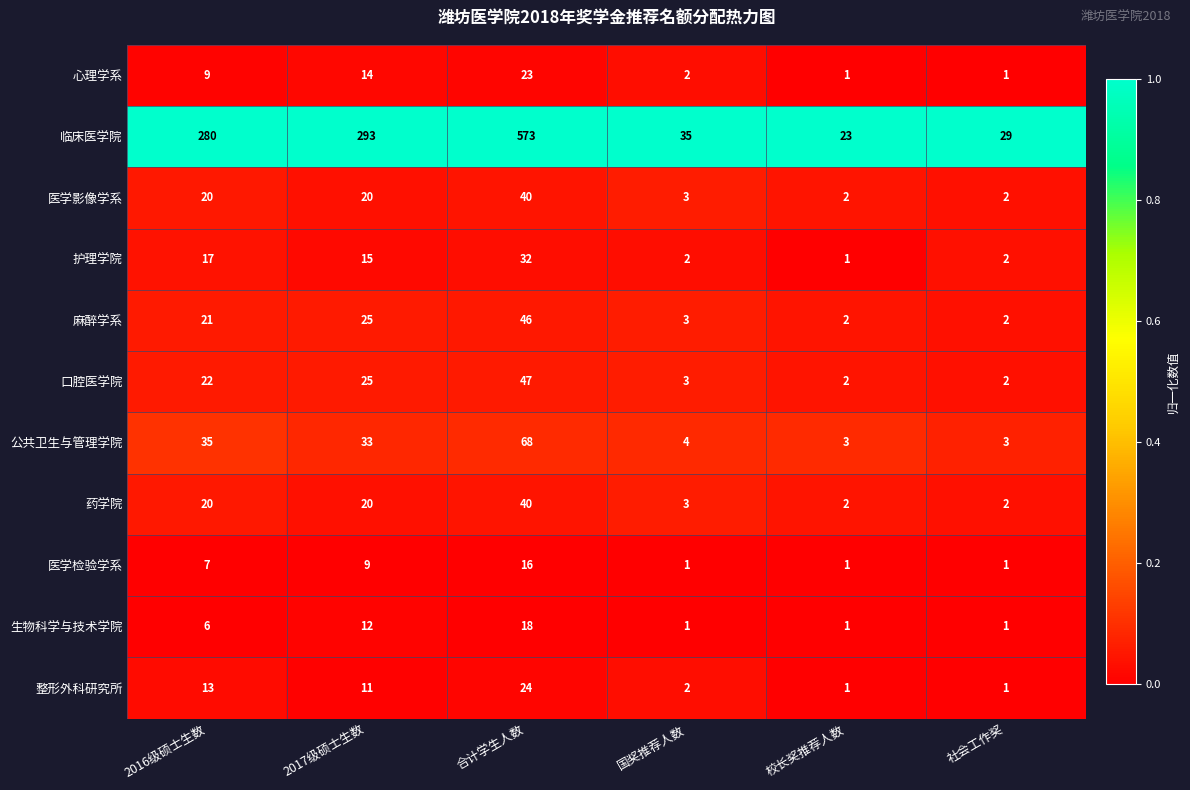

What is the total value across all series at 2016级硕士生数?

450